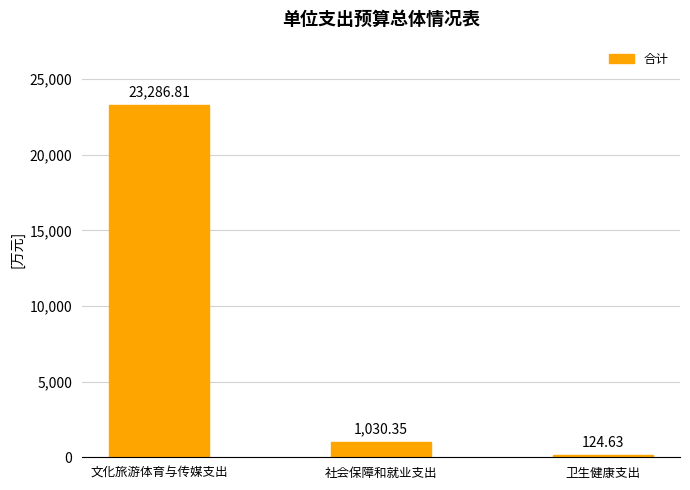

Rank the categories by value from lowest to highest.

卫生健康支出, 社会保障和就业支出, 文化旅游体育与传媒支出